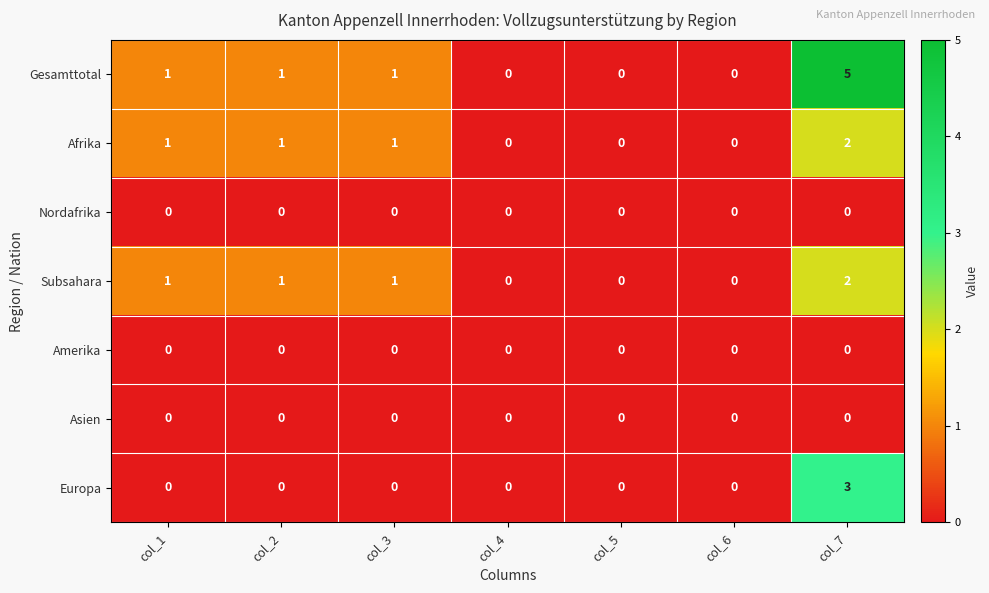

At how many categories does at least one series exceed 4?

1